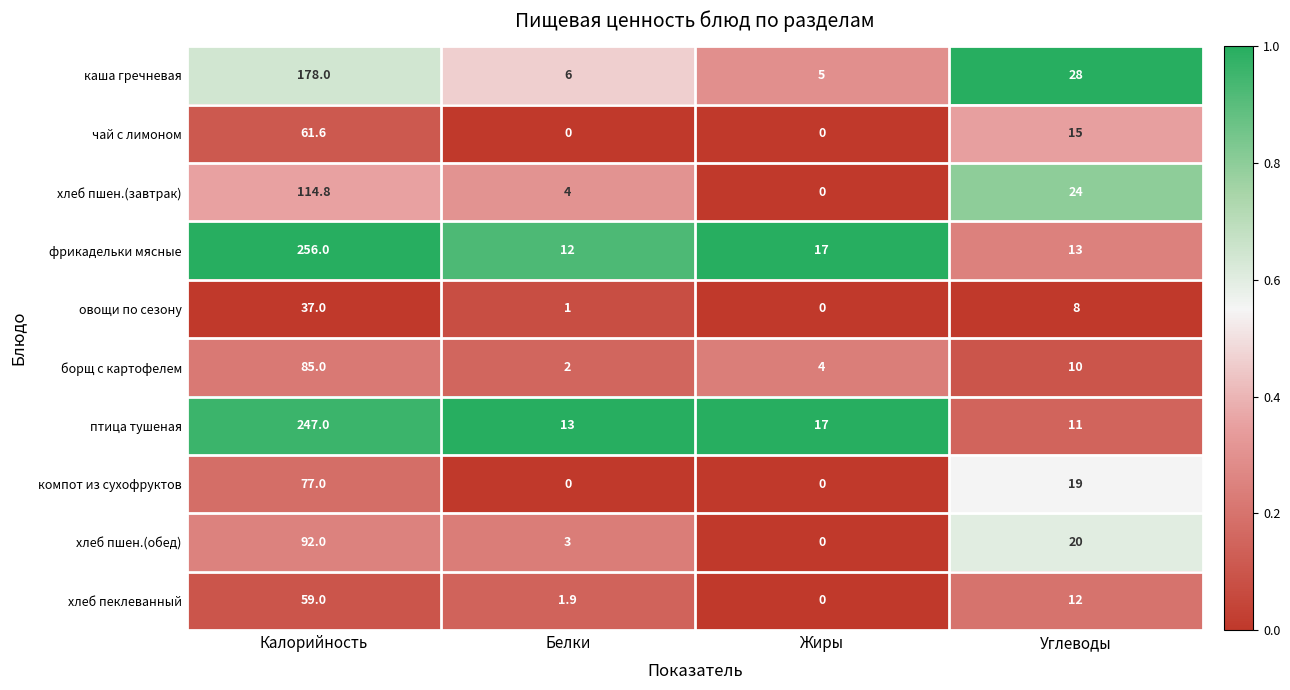

What is the difference between the second highest and minimum values in the компот из сухофруктов series?

19.0